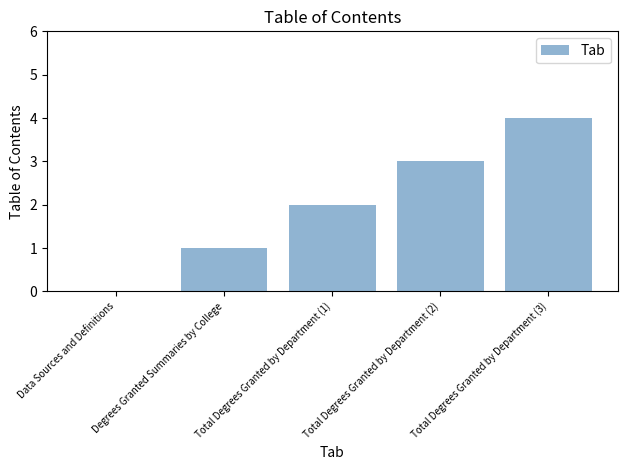

Approximately how many times larger is the value at Degrees Granted Summaries by College compared to Total Degrees Granted by Department (1)?

0.5